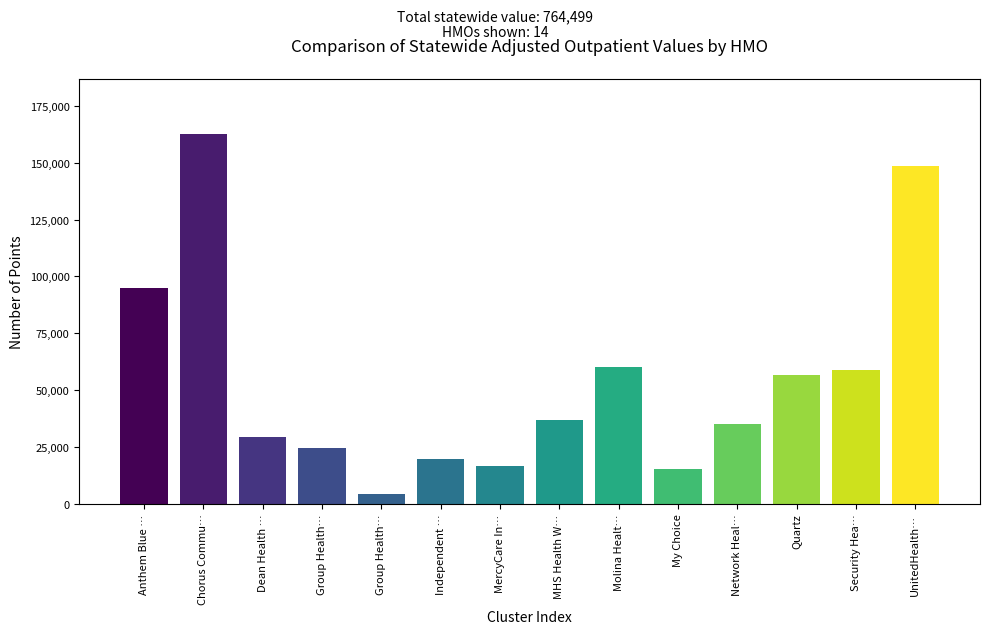

How many distinct data groups are displayed?

1